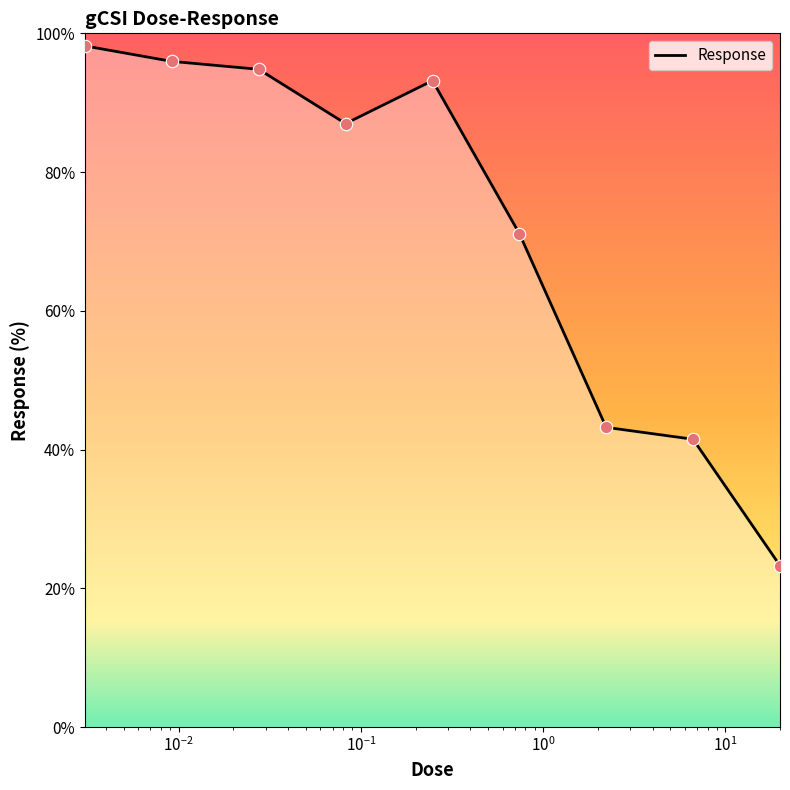

What is the maximum value shown in the chart?

98.2